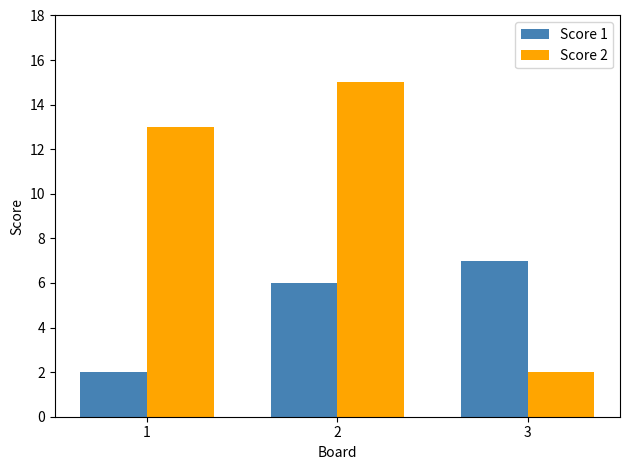

At which category is the sum across all series the highest?

2